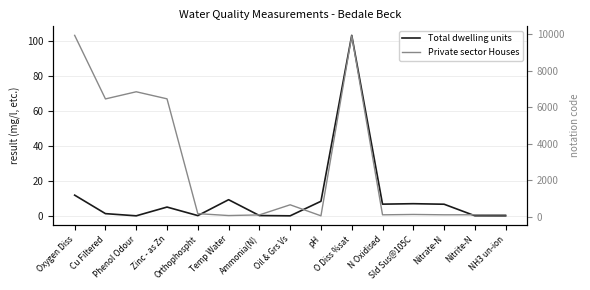

What is the sum of the Total dwelling units values at Oxygen Diss and Phenol Odour?

11.8